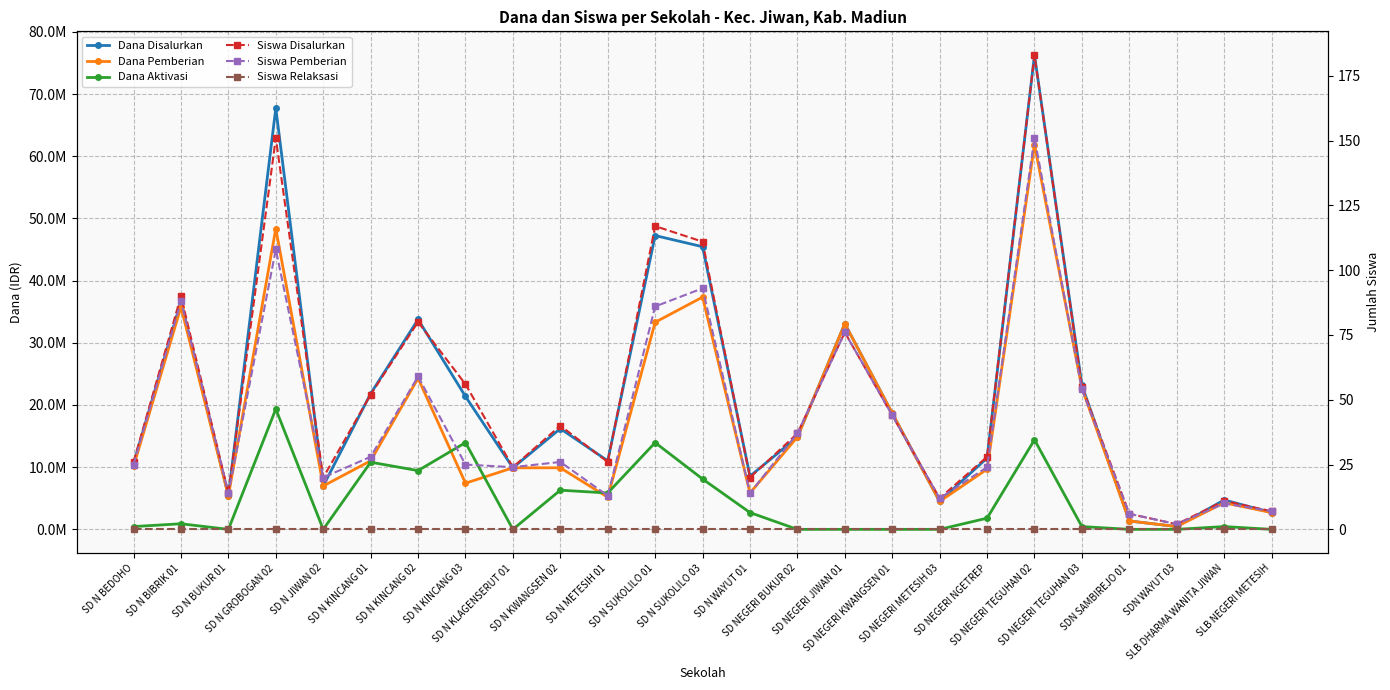

Which category has the highest value in the Dana Disalurkan series?

SD NEGERI TEGUHAN 02